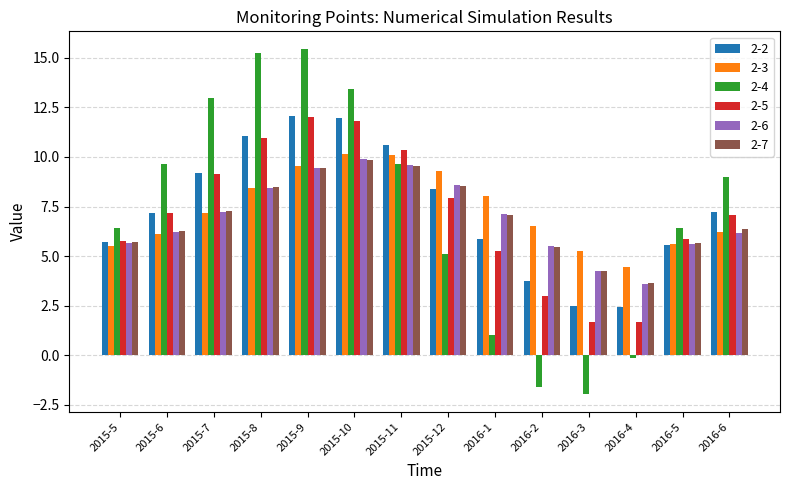

What is the average value of the 2-4 series?

7.2